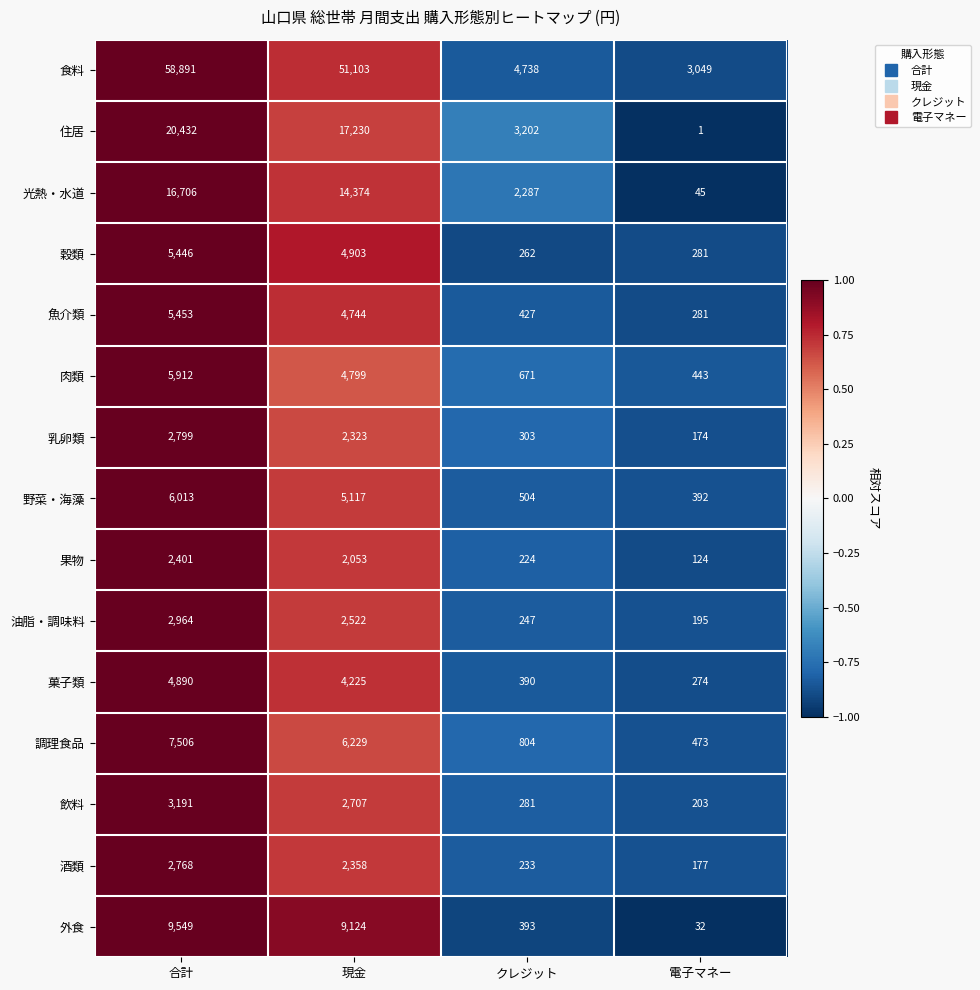

Is it true that 飲料 equals 479 at クレジット?

False